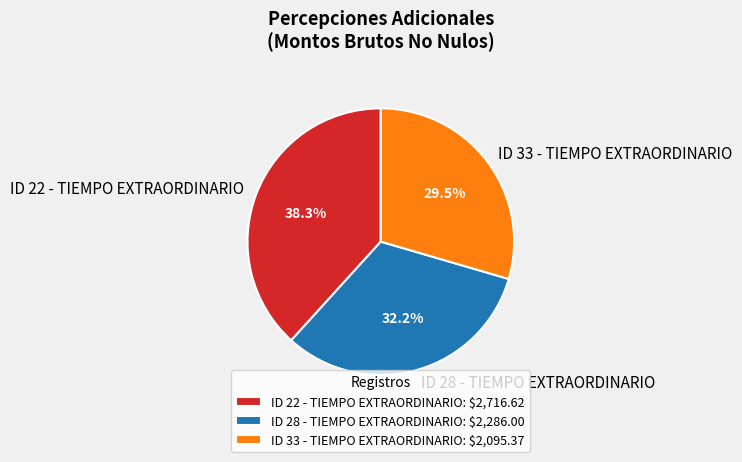

Between ID 28 - TIEMPO EXTRAORDINARIO and ID 22 - TIEMPO EXTRAORDINARIO, which is larger?

ID 22 - TIEMPO EXTRAORDINARIO